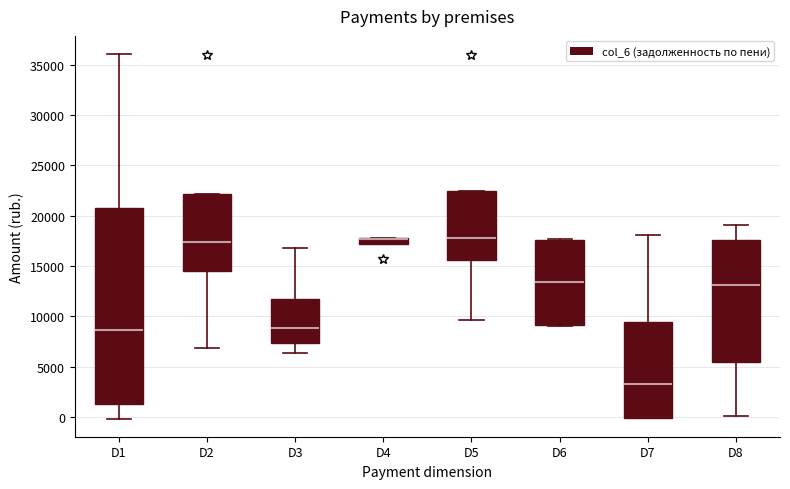

Which box is the tallest, from its lower edge to its upper edge?

D1